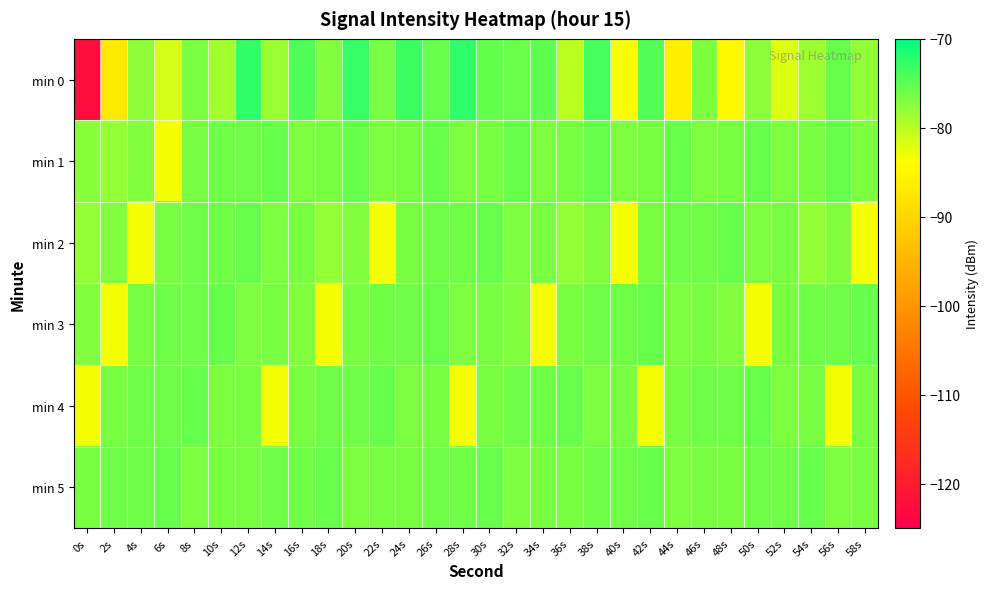

At which category is the sum across all series the highest?

12s